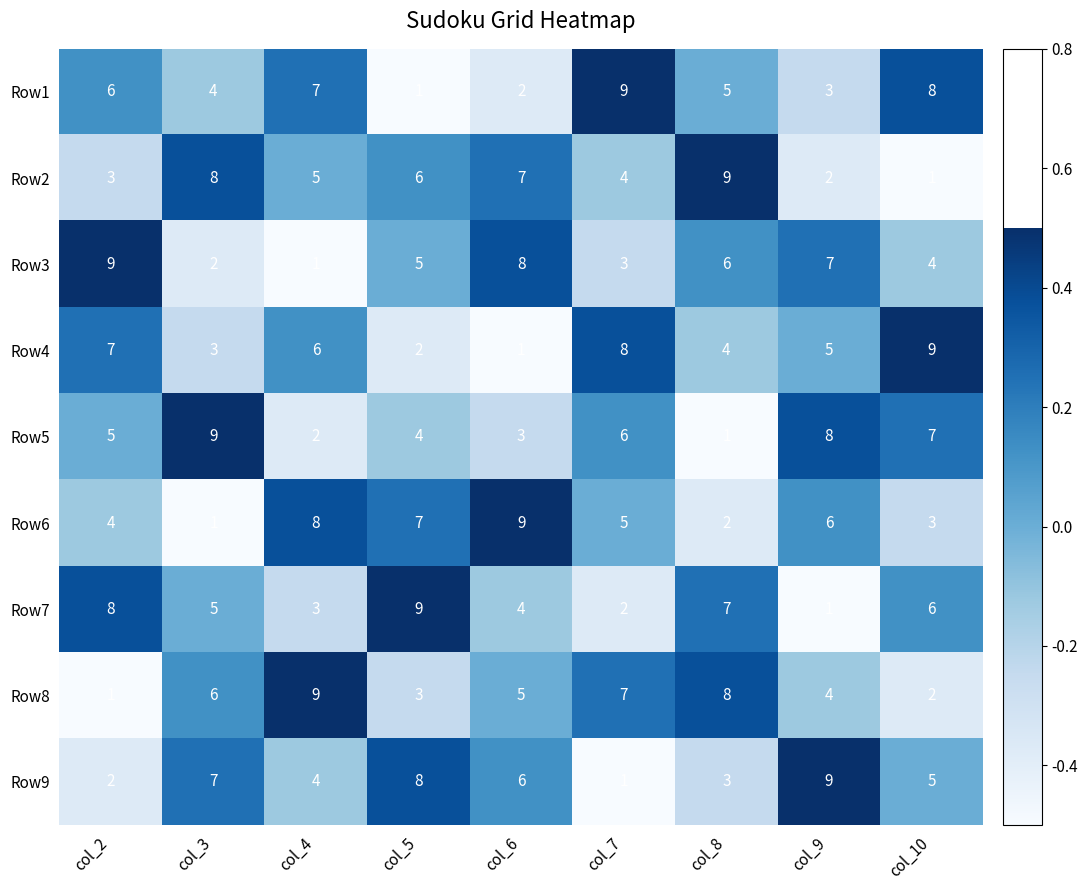

How many Row9 values are between 3 and 7?

5